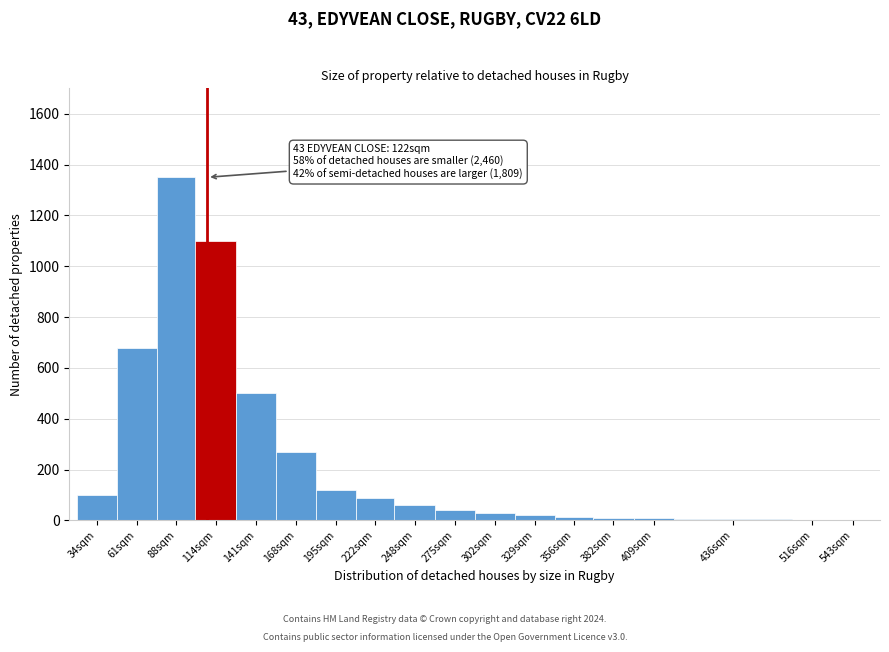

What is the sum of all values?

4403